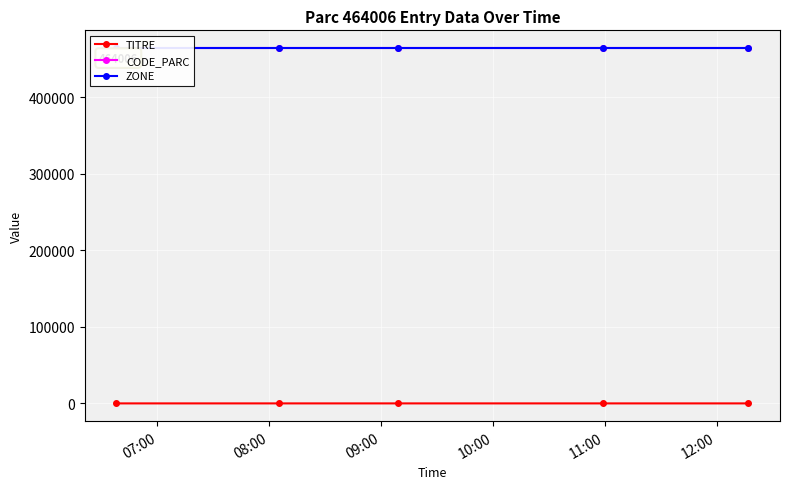

The CODE_PARC series shows 172915 at 09:00. True or false?

False